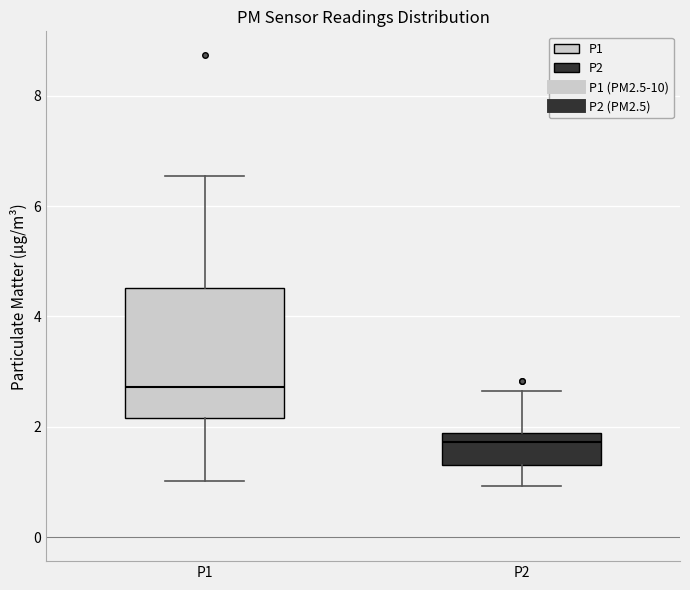

Reading left to right, transcribe this box plot: for each box, give where its median line is, the range the box spans, and where its two whiskers end, as read against the y-axis. The values are not printed on the chart, so give them approximately, as read against the axis.

P1: median 2.8, box 2.2 to 4.6, whiskers 1.0 to 6.6
P2: median 1.8 (just below the box's upper edge), box 1.4 to 1.8, whiskers 1.0 to 2.6